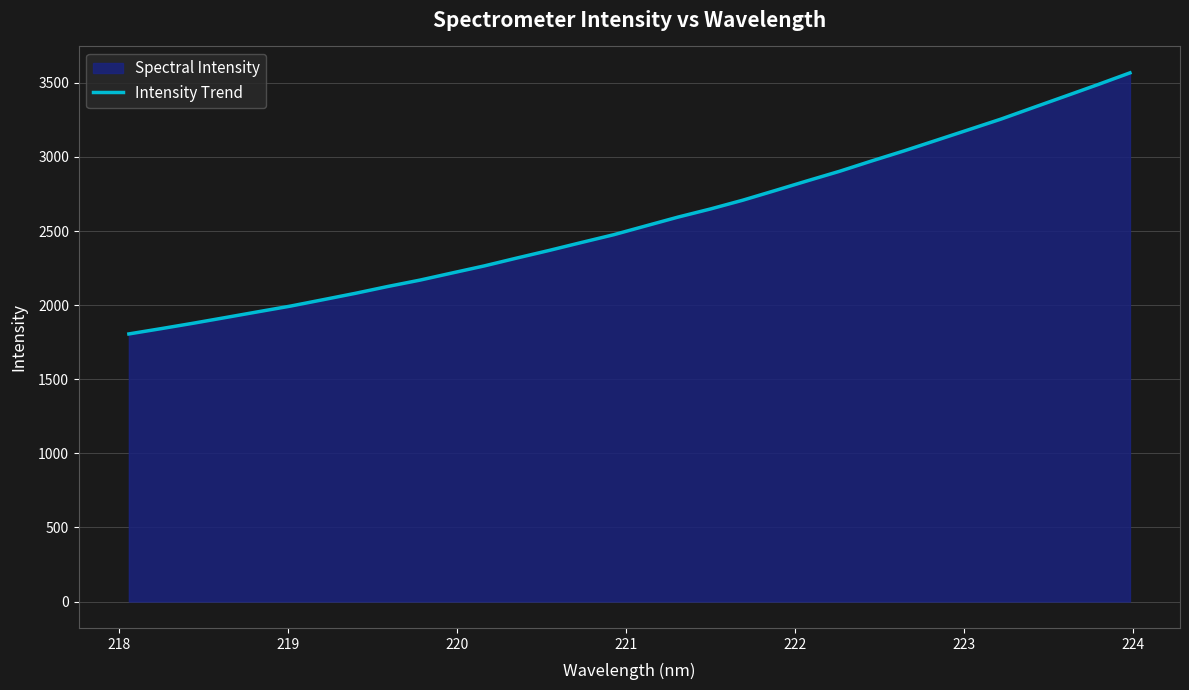

What is the difference between the maximum and minimum values?

1761.8